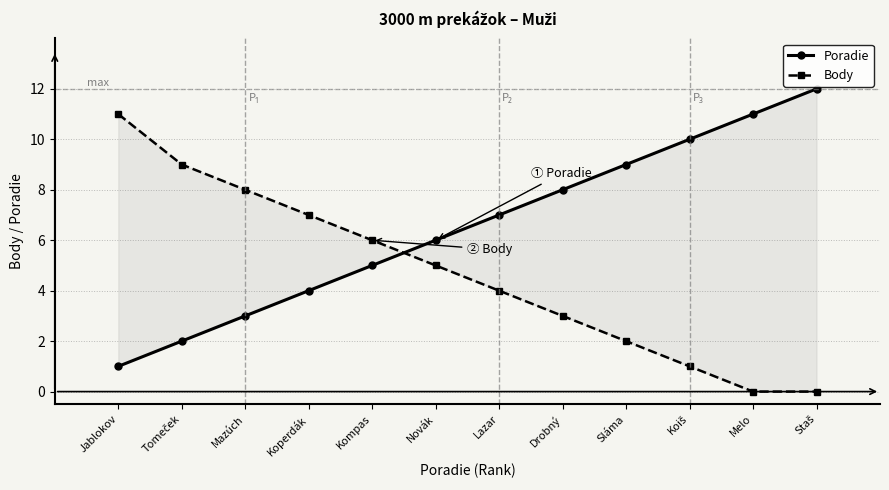

At how many categories does at least one series exceed 2?

12